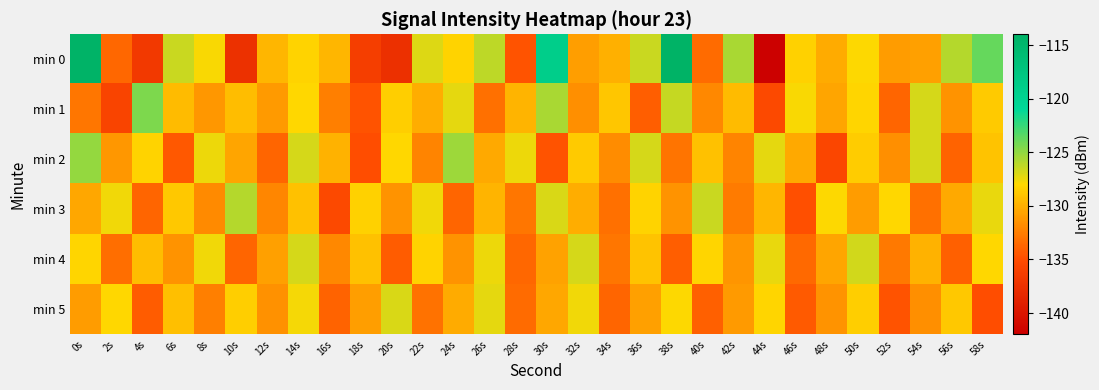

How many series are shown in this chart?

6